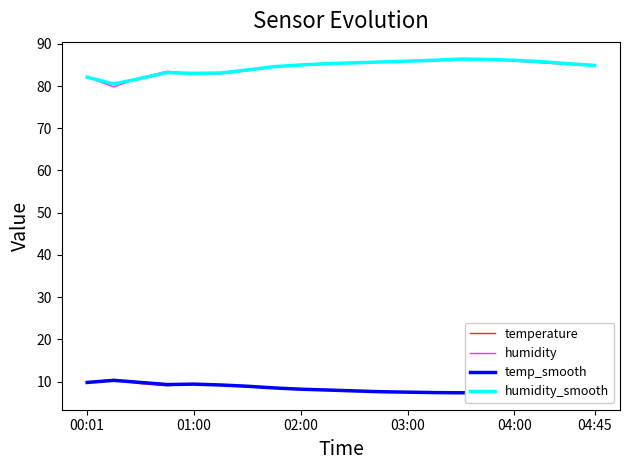

What is the maximum value shown in the chart?

86.5